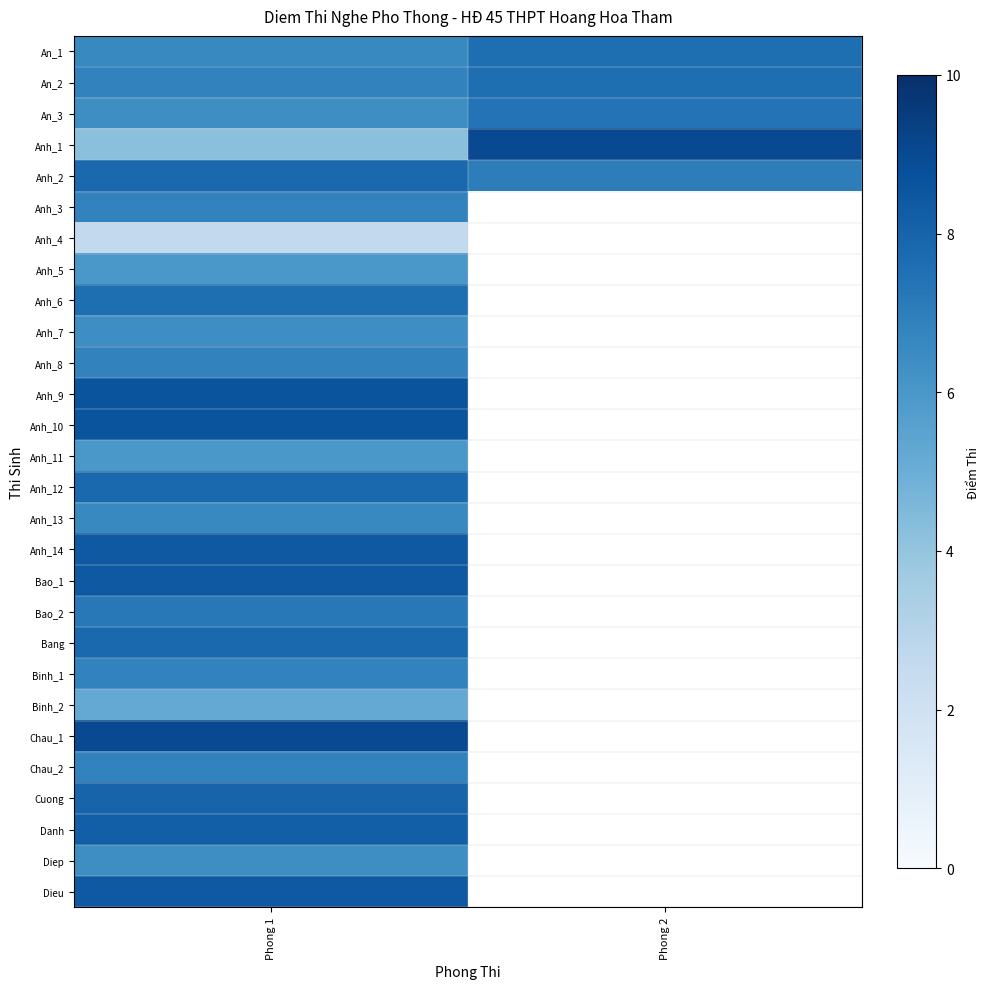

At which category does the chart reach its peak across all series?

Phong 2